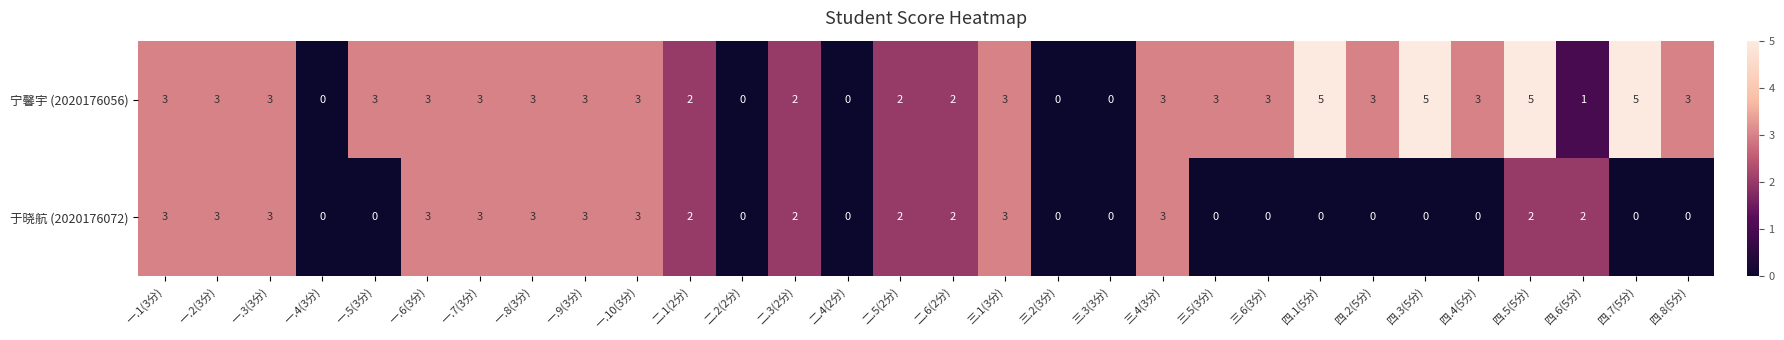

Count the 宁馨宇 (2020176056) values in the range 2 to 3.

20